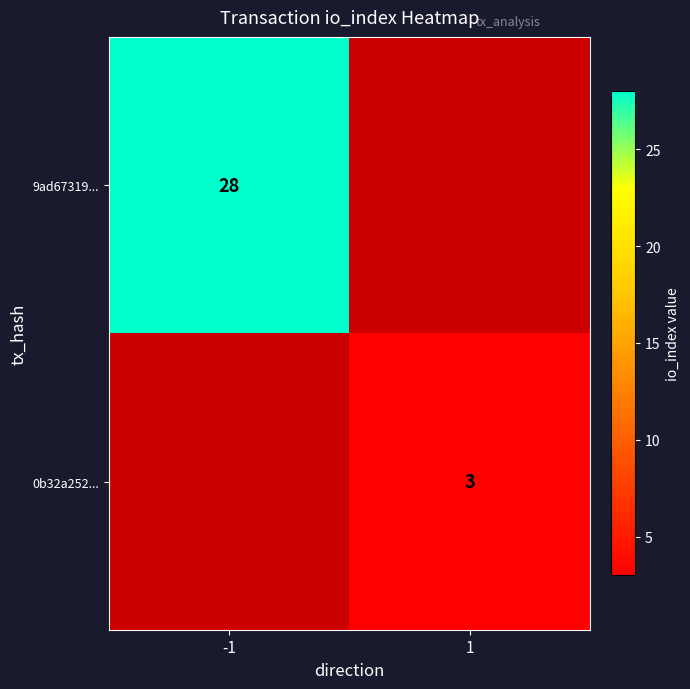

Is the value of 9ad67319... at -1 greater than the value of 0b32a252... at 1?

Yes